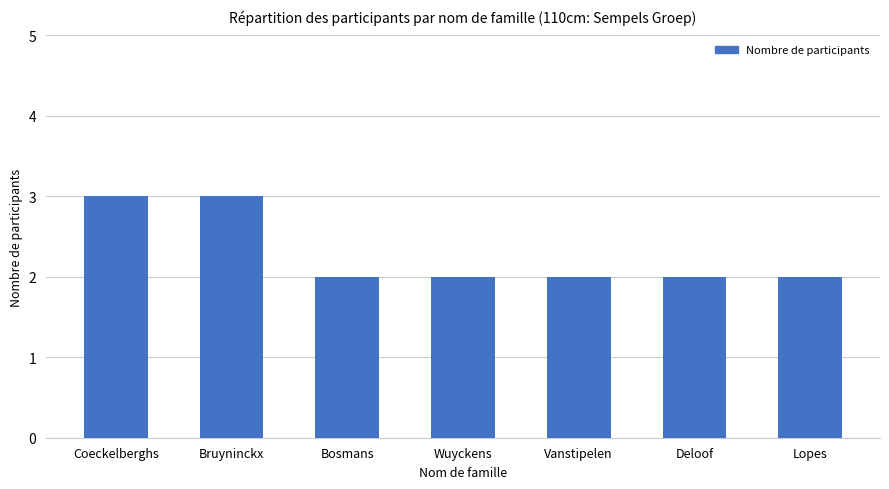

Is it true that the value at Coeckelberghs is 1?

False